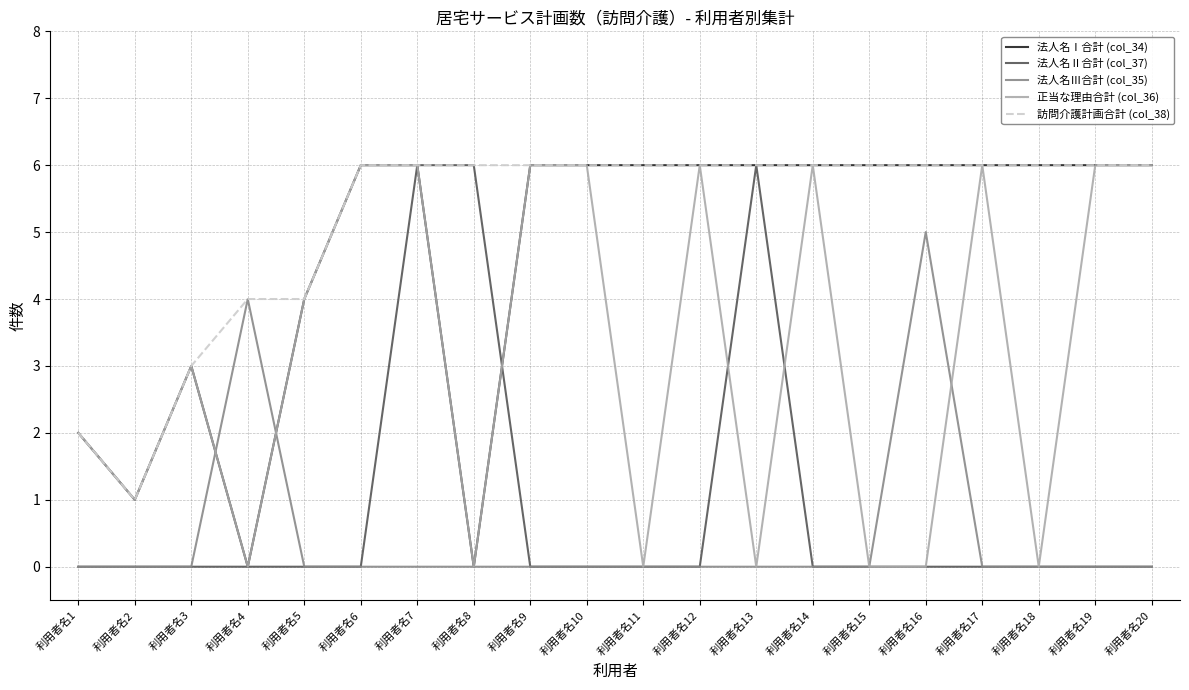

Where is 正当な理由合計 (col_36) nearest to the value 3?

利用者名3